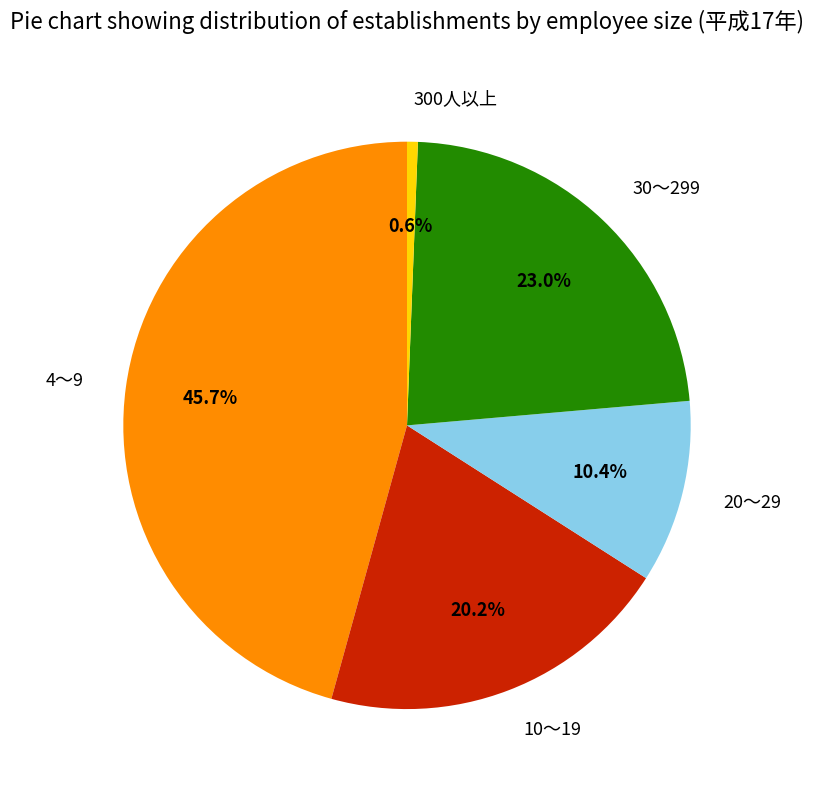

How many segments does this pie chart have?

5